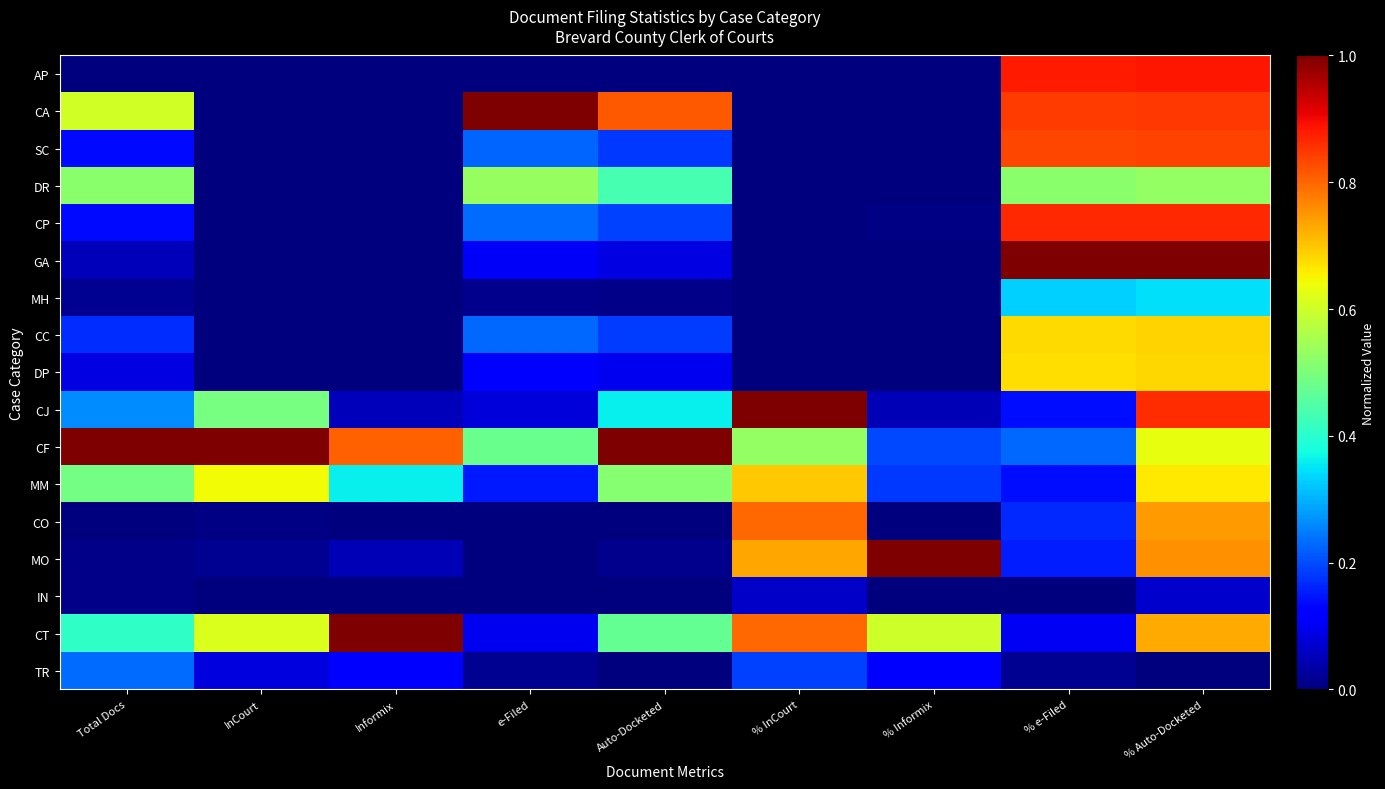

Reading left to right, what are all the values shown in this chart?

AP: Total Docs=0.0	InCourt=0.0	Informix=0.0	e-Filed=0.0	Auto-Docketed=0.0	% InCourt=0.0	% Informix=0.0	% e-Filed=0.9	% Auto-Docketed=0.9
CA: Total Docs=0.6	InCourt=0.0	Informix=0.0	e-Filed=1.0	Auto-Docketed=0.8	% InCourt=0.0	% Informix=0.0	% e-Filed=0.8	% Auto-Docketed=0.9
SC: Total Docs=0.1	InCourt=0.0	Informix=0.0	e-Filed=0.2	Auto-Docketed=0.2	% InCourt=0.0	% Informix=0.0	% e-Filed=0.8	% Auto-Docketed=0.8
DR: Total Docs=0.5	InCourt=0.0	Informix=0.0	e-Filed=0.5	Auto-Docketed=0.4	% InCourt=0.0	% Informix=0.0	% e-Filed=0.5	% Auto-Docketed=0.5
CP: Total Docs=0.1	InCourt=0.0	Informix=0.0	e-Filed=0.2	Auto-Docketed=0.2	% InCourt=0.0	% Informix=0.0	% e-Filed=0.9	% Auto-Docketed=0.9
GA: Total Docs=0.1	InCourt=0.0	Informix=0.0	e-Filed=0.1	Auto-Docketed=0.1	% InCourt=0.0	% Informix=0.0	% e-Filed=1.0	% Auto-Docketed=1.0
MH: Total Docs=0.0	InCourt=0.0	Informix=0.0	e-Filed=0.0	Auto-Docketed=0.0	% InCourt=0.0	% Informix=0.0	% e-Filed=0.3	% Auto-Docketed=0.3
CC: Total Docs=0.2	InCourt=0.0	Informix=0.0	e-Filed=0.2	Auto-Docketed=0.2	% InCourt=0.0	% Informix=0.0	% e-Filed=0.7	% Auto-Docketed=0.7
DP: Total Docs=0.1	InCourt=0.0	Informix=0.0	e-Filed=0.1	Auto-Docketed=0.1	% InCourt=0.0	% Informix=0.0	% e-Filed=0.7	% Auto-Docketed=0.7
CJ: Total Docs=0.3	InCourt=0.5	Informix=0.1	e-Filed=0.1	Auto-Docketed=0.4	% InCourt=1.0	% Informix=0.0	% e-Filed=0.1	% Auto-Docketed=0.9
CF: Total Docs=1.0	InCourt=1.0	Informix=0.8	e-Filed=0.5	Auto-Docketed=1.0	% InCourt=0.5	% Informix=0.2	% e-Filed=0.2	% Auto-Docketed=0.6
MM: Total Docs=0.5	InCourt=0.6	Informix=0.4	e-Filed=0.2	Auto-Docketed=0.5	% InCourt=0.7	% Informix=0.2	% e-Filed=0.1	% Auto-Docketed=0.7
CO: Total Docs=0.0	InCourt=0.0	Informix=0.0	e-Filed=0.0	Auto-Docketed=0.0	% InCourt=0.8	% Informix=0.0	% e-Filed=0.2	% Auto-Docketed=0.7
MO: Total Docs=0.0	InCourt=0.0	Informix=0.1	e-Filed=0.0	Auto-Docketed=0.0	% InCourt=0.7	% Informix=1.0	% e-Filed=0.2	% Auto-Docketed=0.8
IN: Total Docs=0.0	InCourt=0.0	Informix=0.0	e-Filed=0.0	Auto-Docketed=0.0	% InCourt=0.1	% Informix=0.0	% e-Filed=0.0	% Auto-Docketed=0.1
CT: Total Docs=0.4	InCourt=0.6	Informix=1.0	e-Filed=0.1	Auto-Docketed=0.5	% InCourt=0.8	% Informix=0.6	% e-Filed=0.1	% Auto-Docketed=0.7
TR: Total Docs=0.2	InCourt=0.1	Informix=0.1	e-Filed=0.0	Auto-Docketed=0.0	% InCourt=0.2	% Informix=0.1	% e-Filed=0.0	% Auto-Docketed=0.0